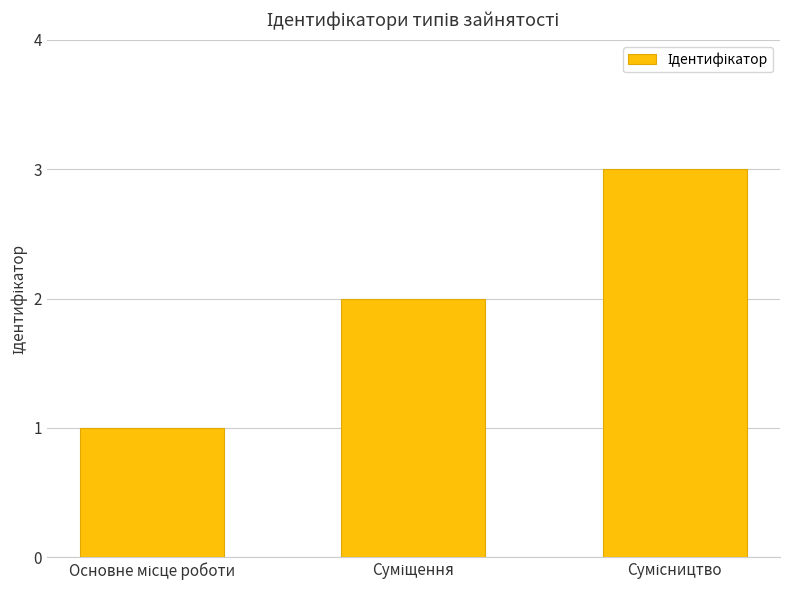

What is the greatest value displayed?

3